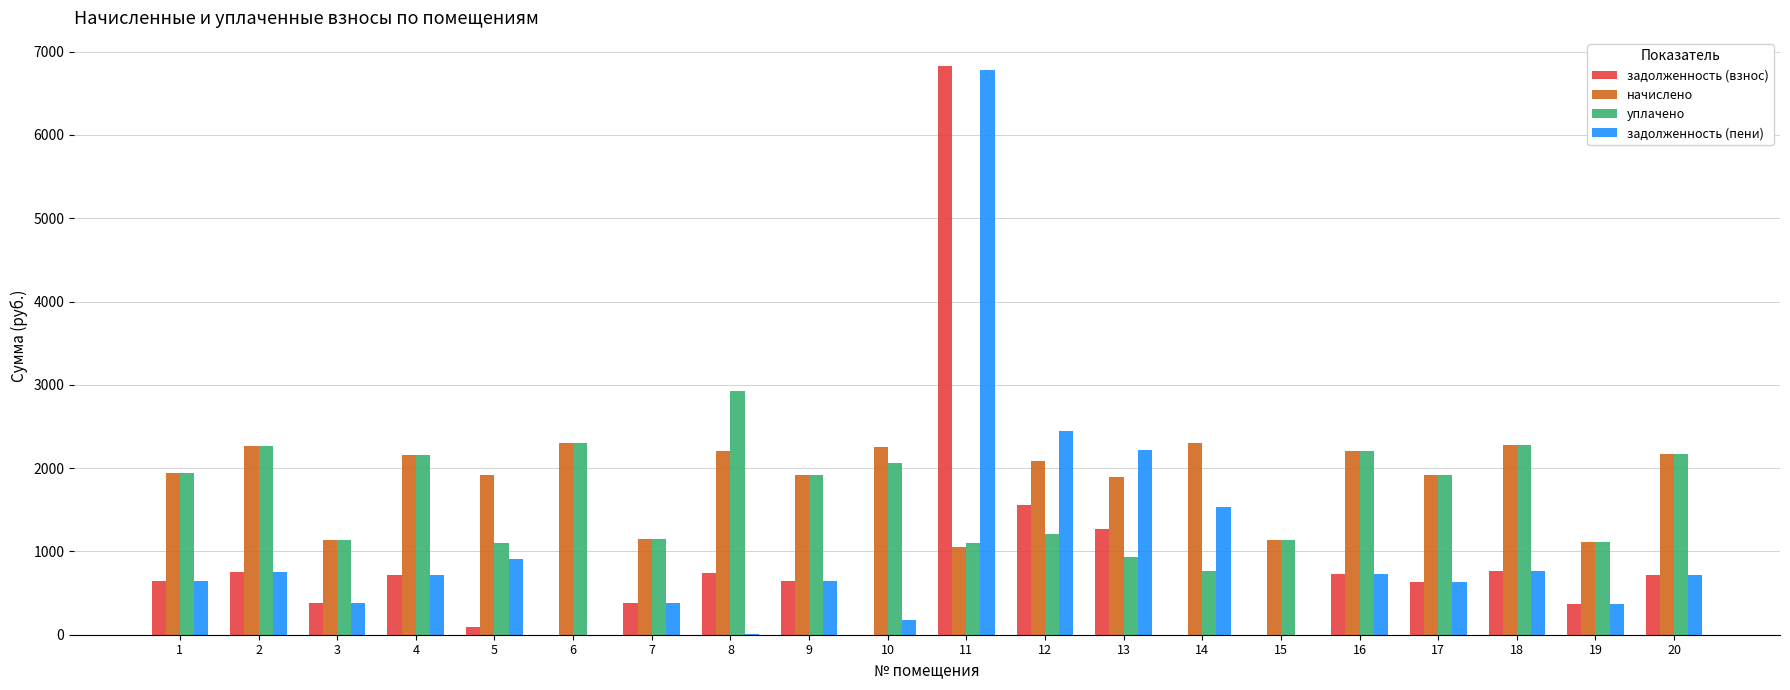

What are all the series names shown in the legend?

задолженность (взнос), начислено, уплачено, задолженность (пени)